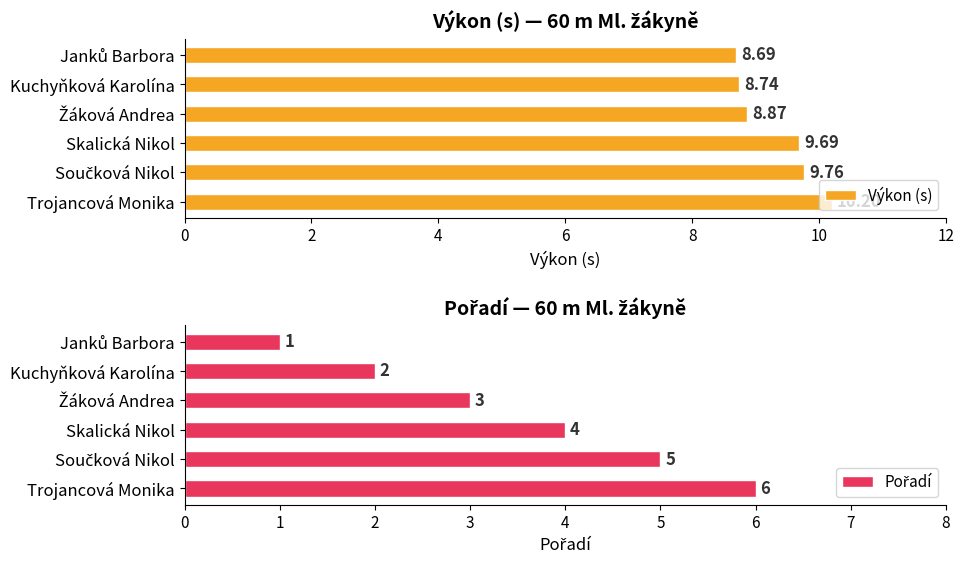

What is the value of the Pořadí bar at the 4th from the left?

4.0